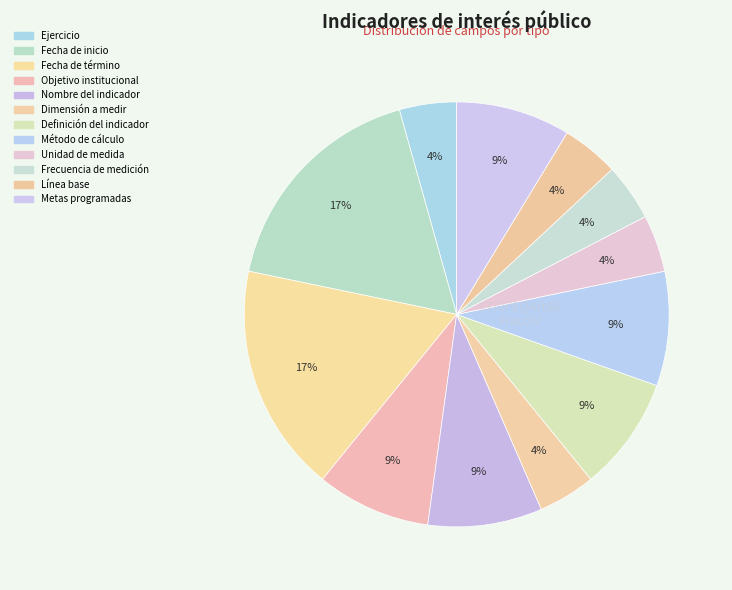

Which category has the smallest portion of the pie?

Ejercicio